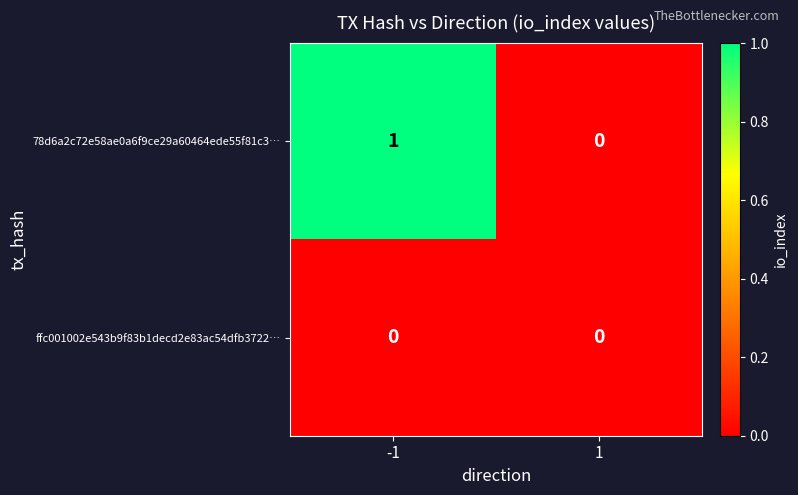

List the labels in order of 78d6a2c72e58ae0a6f9ce29a60464ede55f81c3… value, largest first.

-1, 1